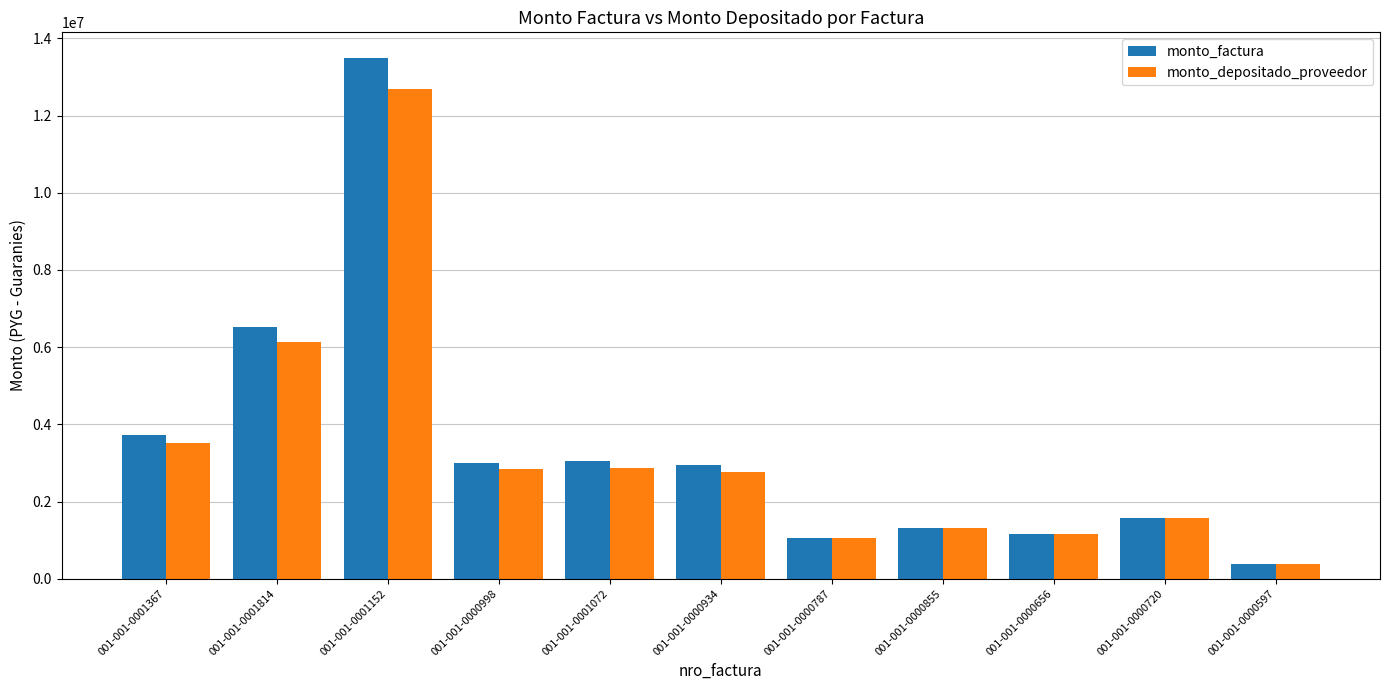

The value of monto_depositado_proveedor at 001-001-0001814 is 10614361. True or false?

False